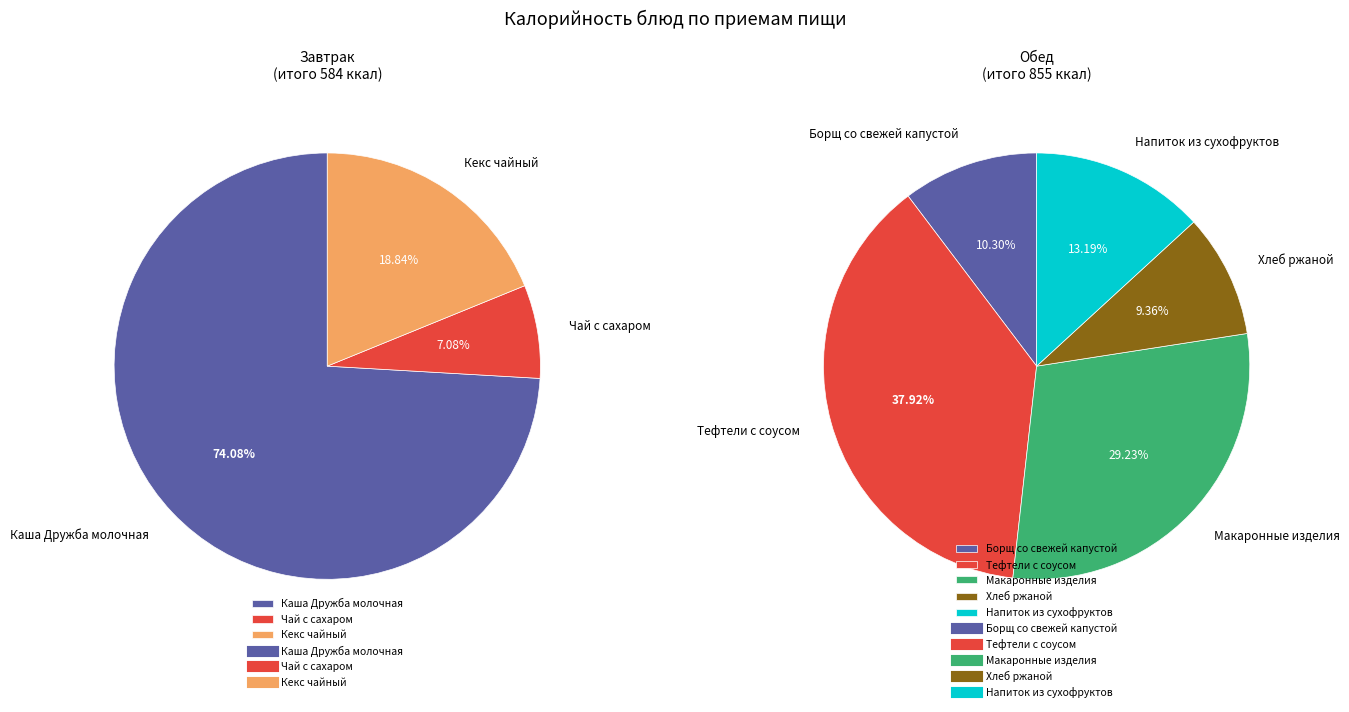

Rank the categories by value from highest to lowest.

Обед, Завтрак